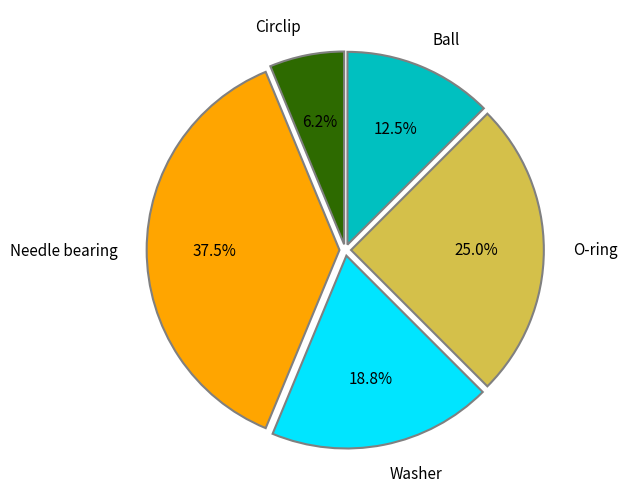

Does Ball account for over 50% of the chart?

No